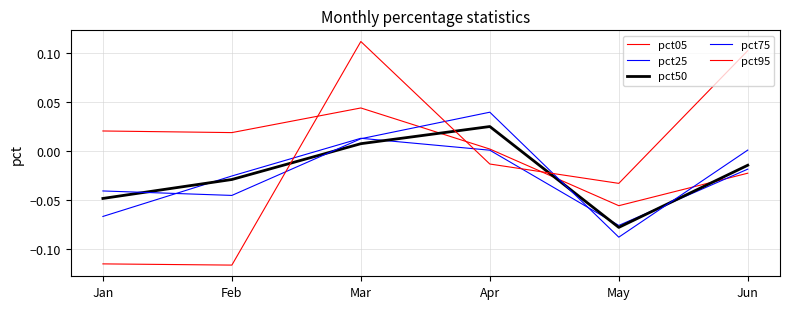

Where is pct05 nearest to the value 0?

Apr